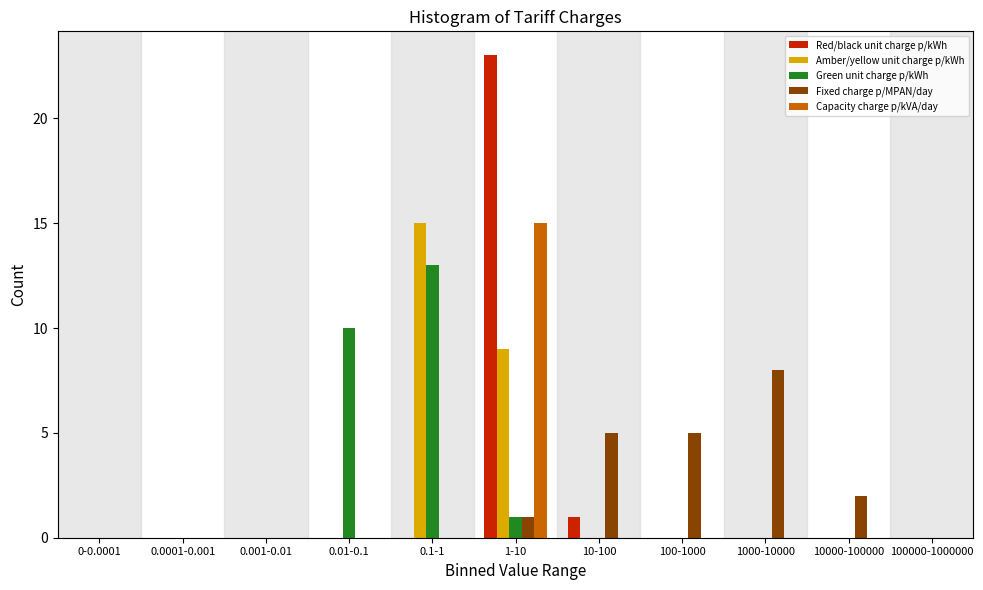

At which category is the sum across all series the highest?

1-10